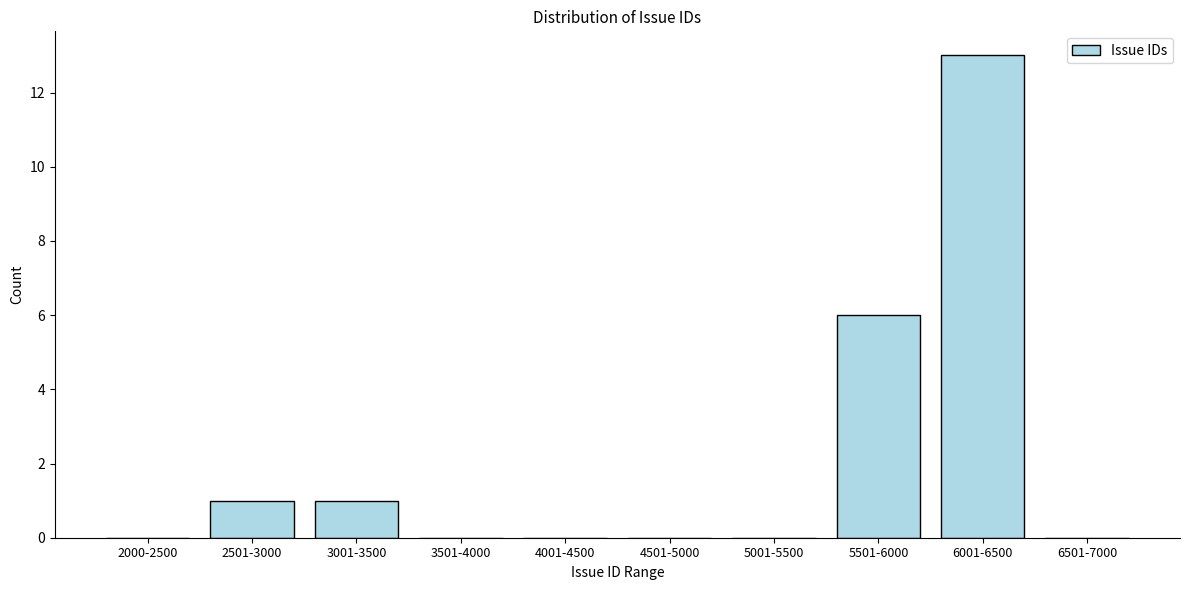

Reading left to right, list all the values displayed in this chart.

2000-2500=0	2501-3000=1	3001-3500=1	3501-4000=0	4001-4500=0	4501-5000=0	5001-5500=0	5501-6000=6	6001-6500=13	6501-7000=0